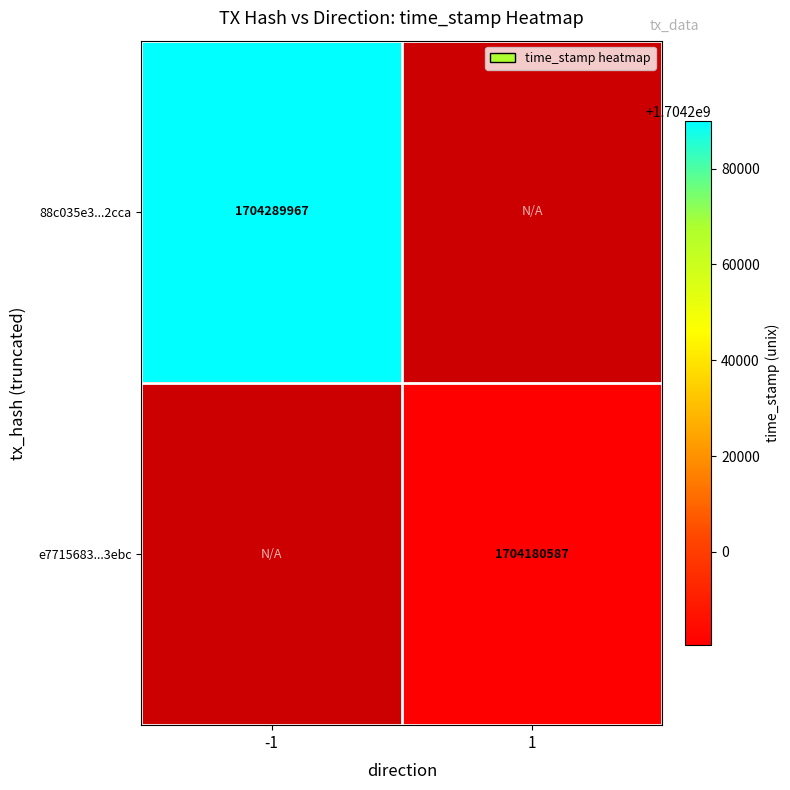

Is the value of 88c035e3...2cca at -1 greater than the value of e7715683...3ebc at 1?

Yes